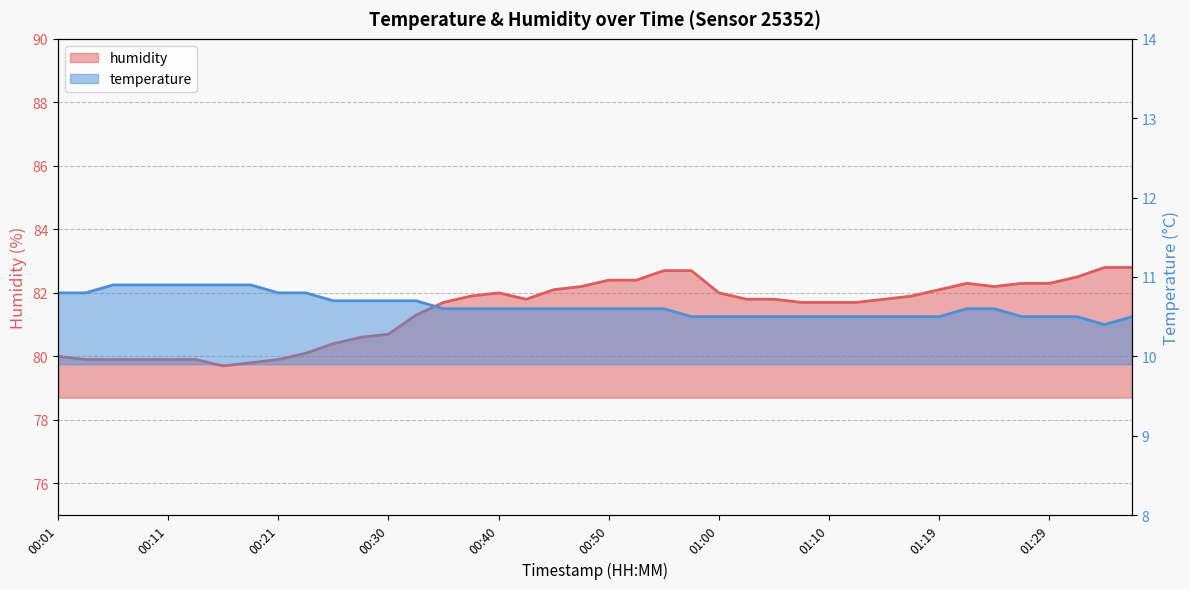

What is the difference between the maximum and second lowest values in the temperature series?

0.4